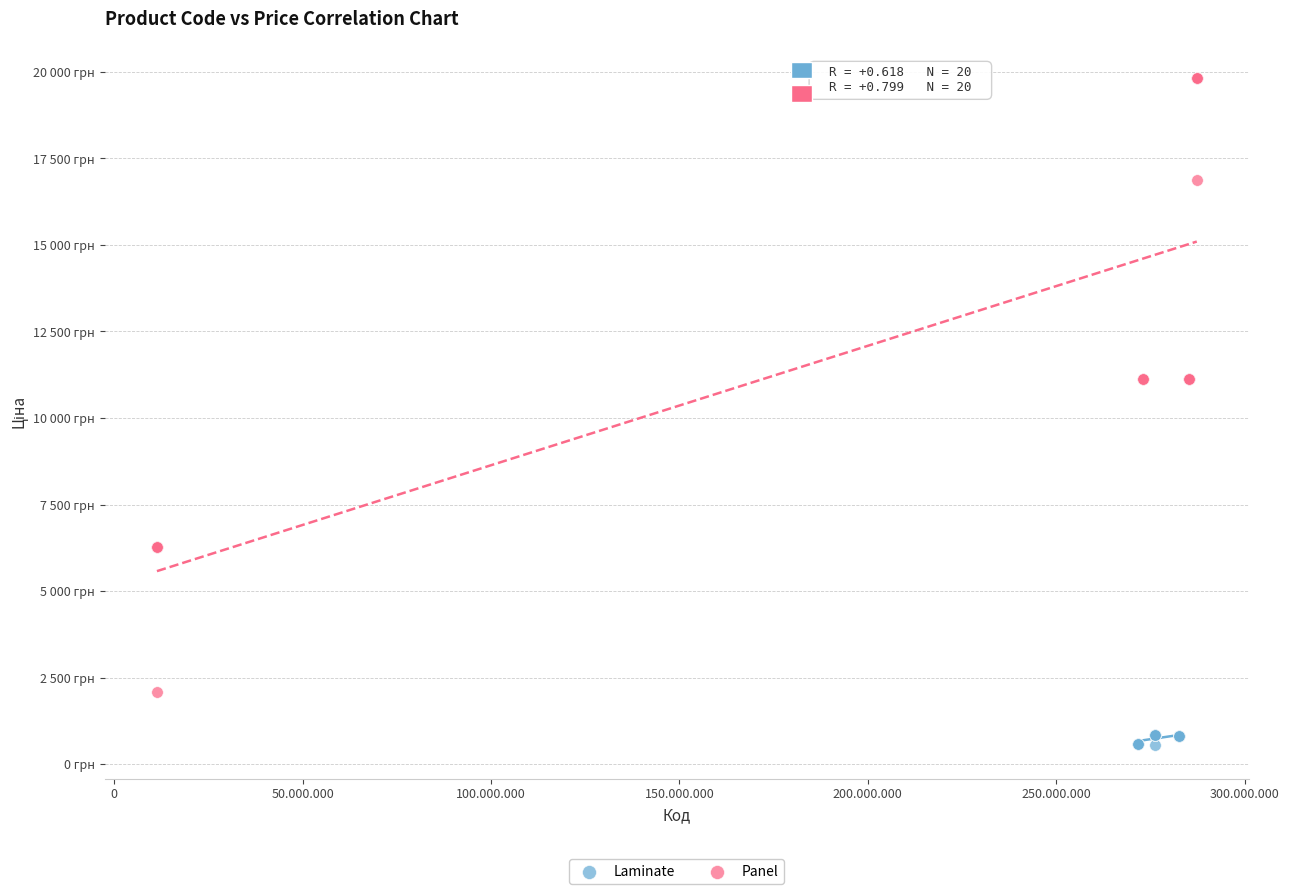

Which series reaches the minimum Y coordinate?

Laminate